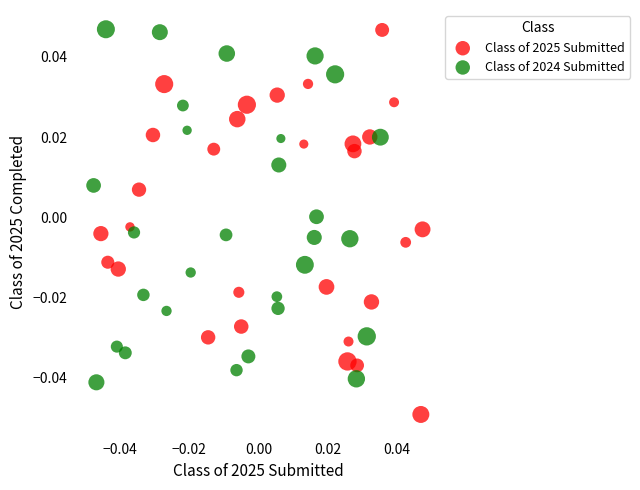

Which series reaches the minimum Y coordinate?

Class of 2025 Submitted